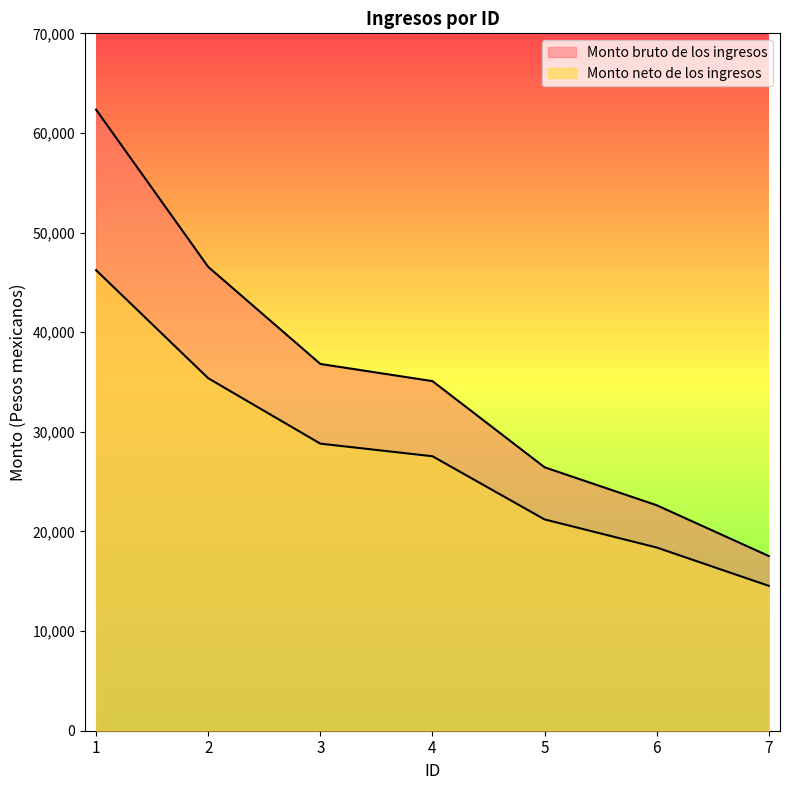

Does the chart display data point markers on the line(s)?

No